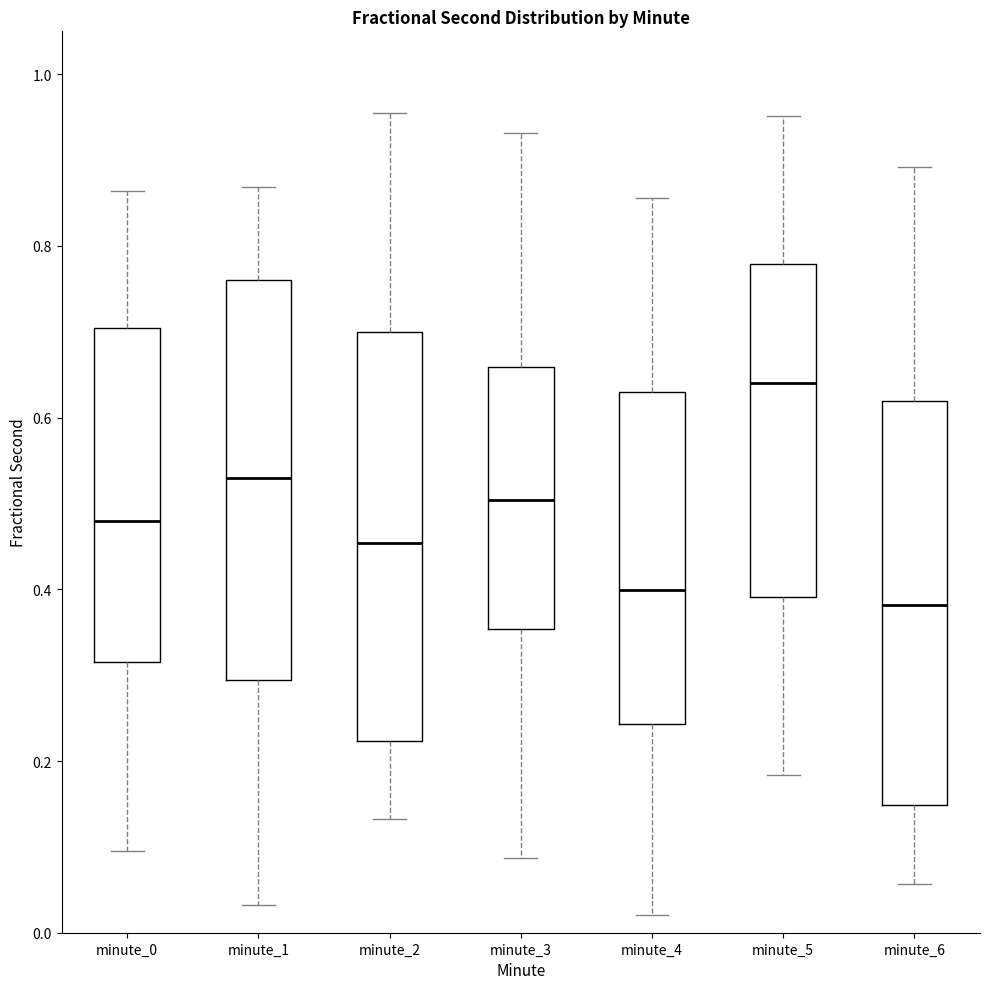

Reading left to right, read every box against the y-axis: the position of its median line, the range the box covers, and the ends of its whiskers. The values are not printed on the chart, so give them approximately, as read against the axis.

minute_0: median 0.48, box 0.32 to 0.70, whiskers 0.10 to 0.86
minute_1: median 0.52, box 0.30 to 0.76, whiskers 0.04 to 0.86
minute_2: median 0.46, box 0.22 to 0.70, whiskers 0.14 to 0.96
minute_3: median 0.50, box 0.36 to 0.66, whiskers 0.08 to 0.94
minute_4: median 0.40, box 0.24 to 0.64, whiskers 0.02 to 0.86
minute_5: median 0.64, box 0.40 to 0.78, whiskers 0.18 to 0.96
minute_6: median 0.38, box 0.14 to 0.62, whiskers 0.06 to 0.90